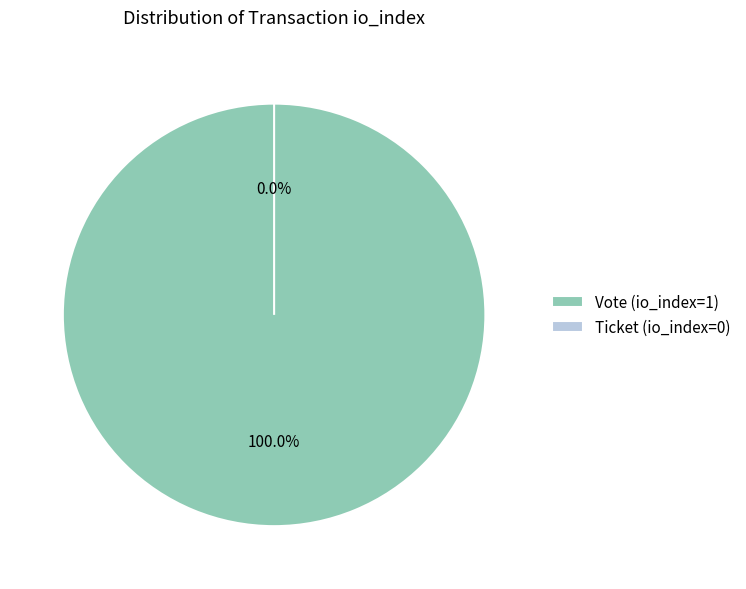

Does any single category account for the majority?

Yes